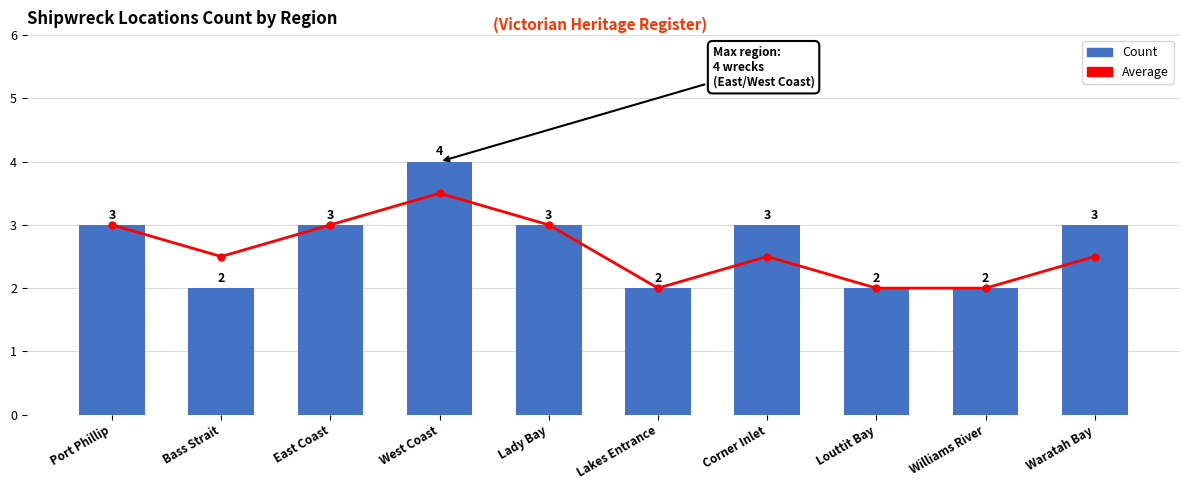

Reading left to right, extract all data points from this chart.

Count: 3.0	2.0	3.0	4.0	3.0	2.0	3.0	2.0	2.0	3.0
Average: 3.0	2.5	3.0	3.5	3.0	2.0	2.5	2.0	2.0	2.5